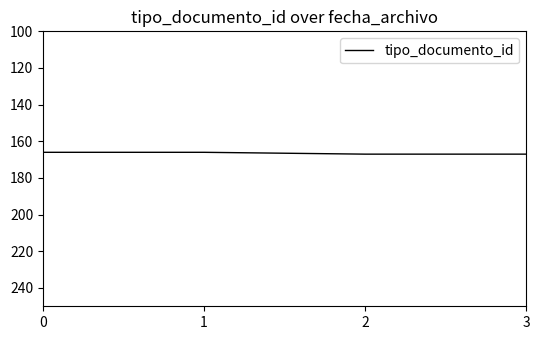

What is the sum of all values?

666